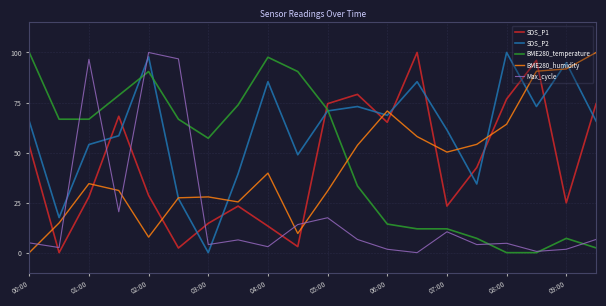

What is the maximum value shown in the chart?

100.0